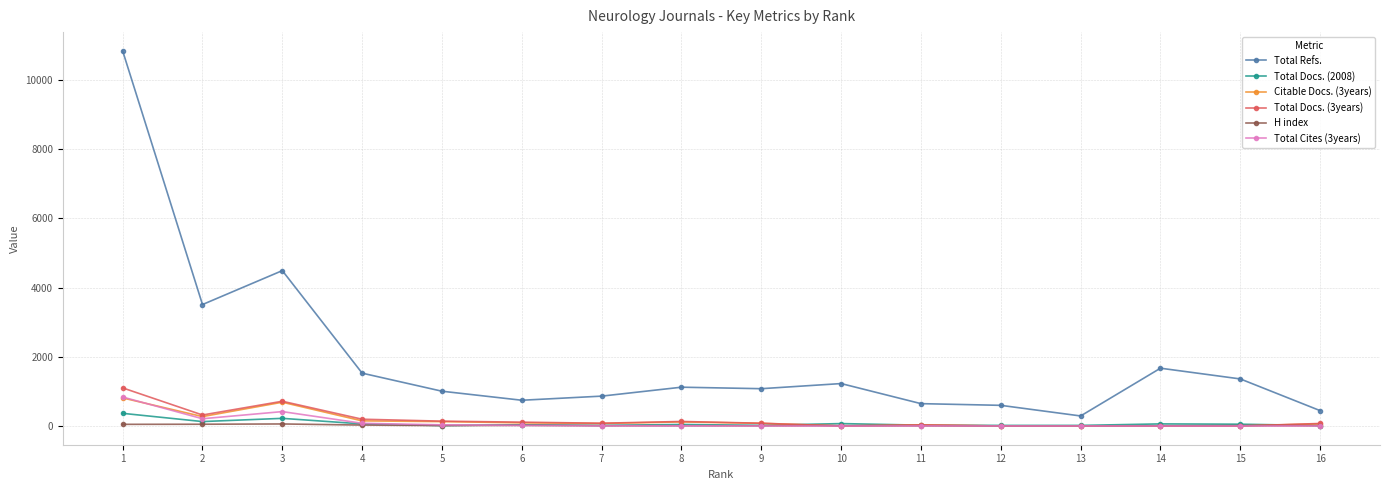

What is the highest value of the H index series?

58